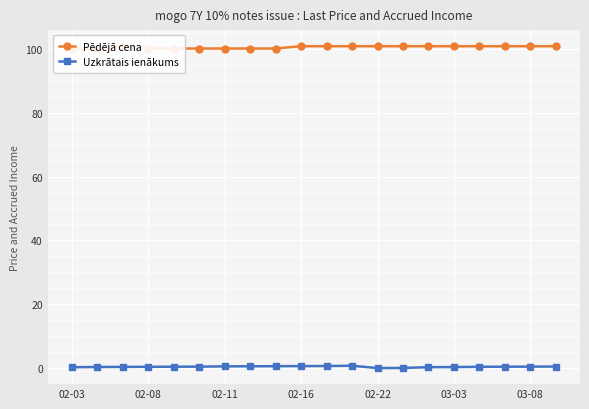

Which has a higher value, 03-08 or 02-08?

03-08